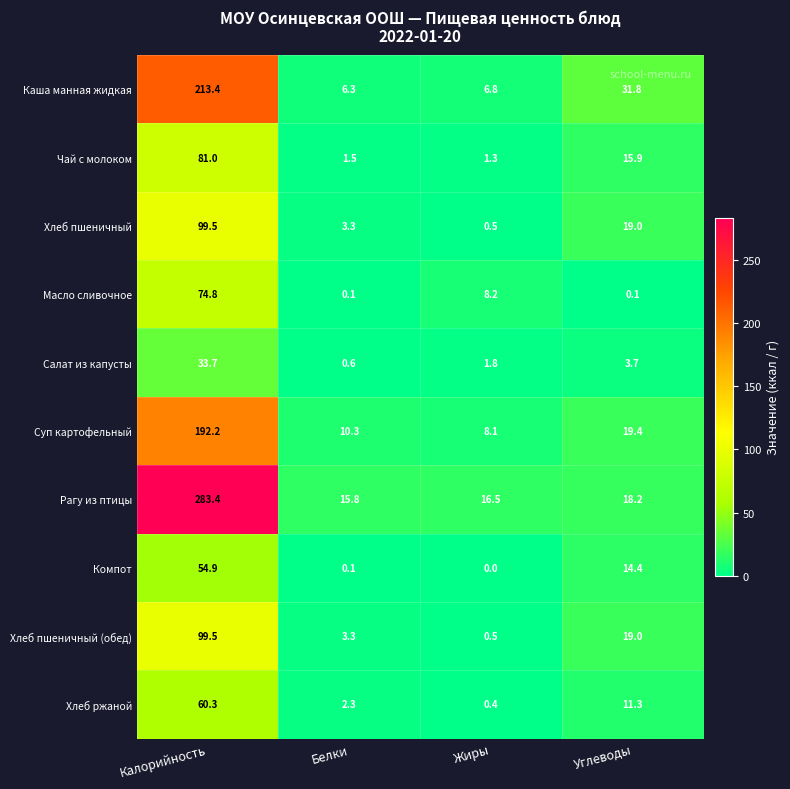

How many data points does each series have?

4